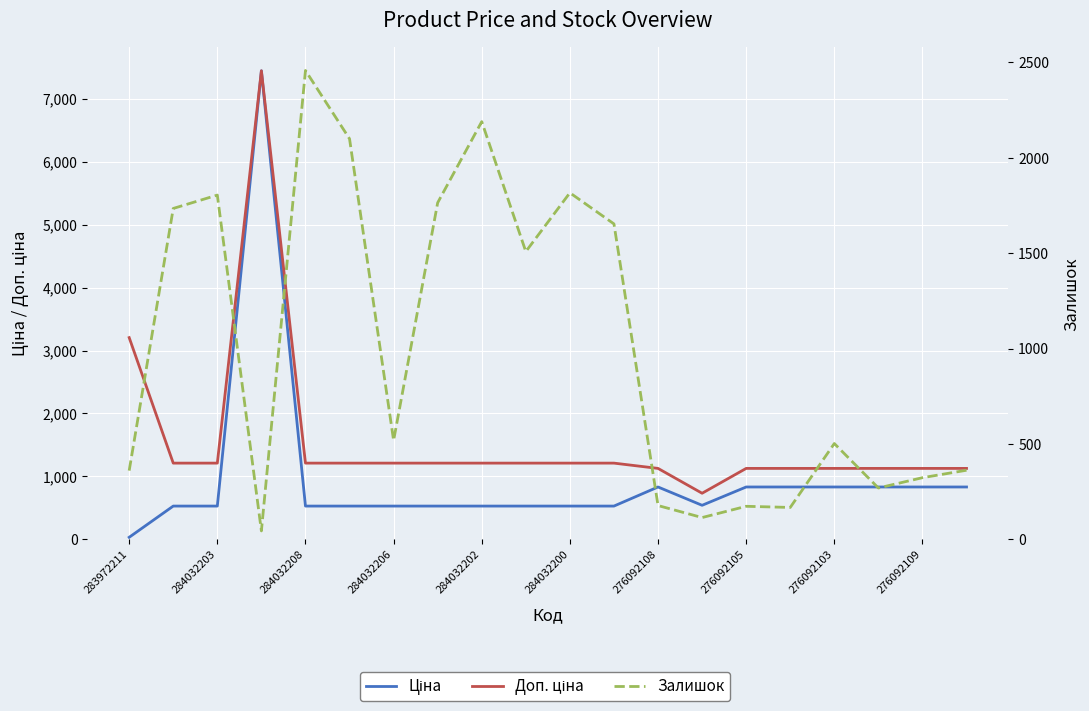

Which series has the largest range (max minus min)?

Ціна